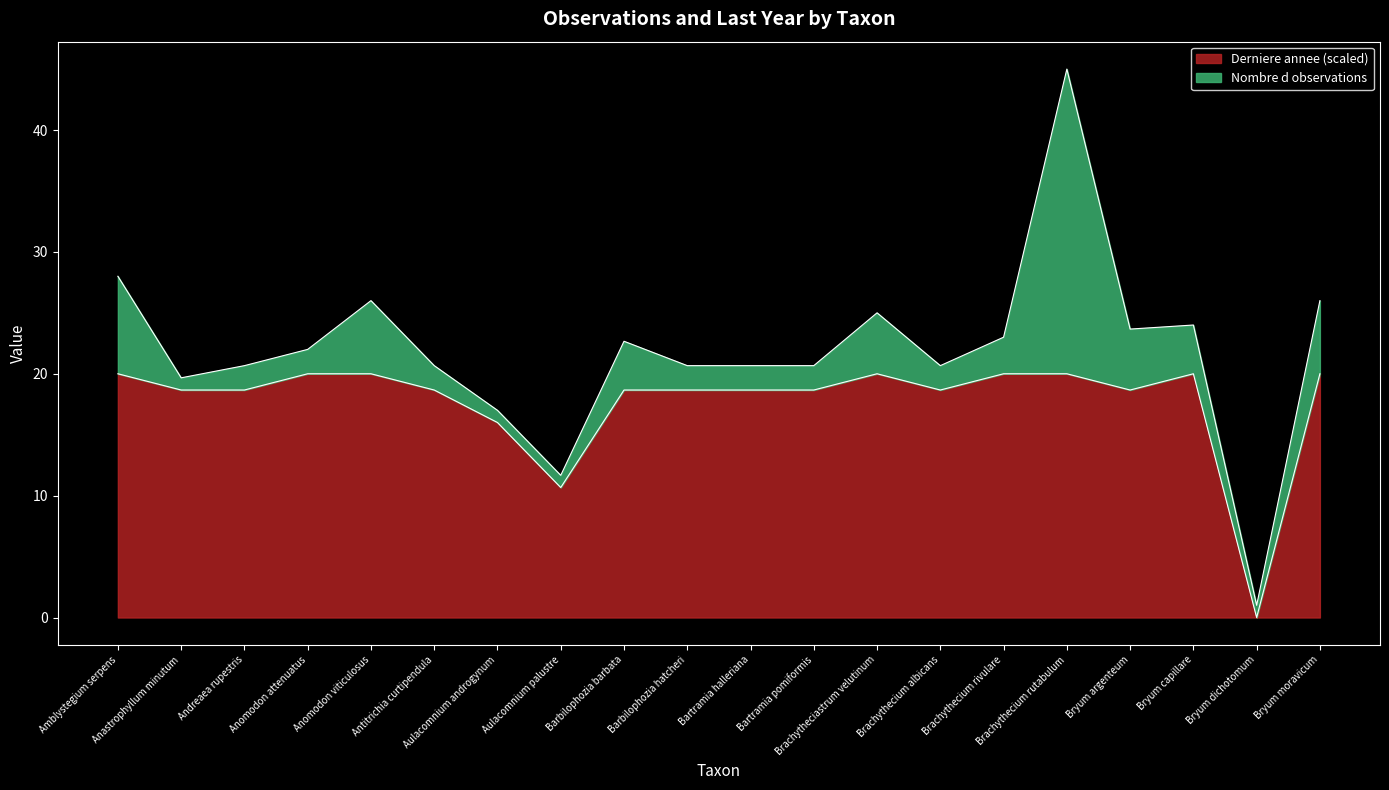

What is the difference between the maximum and minimum values?

20.0